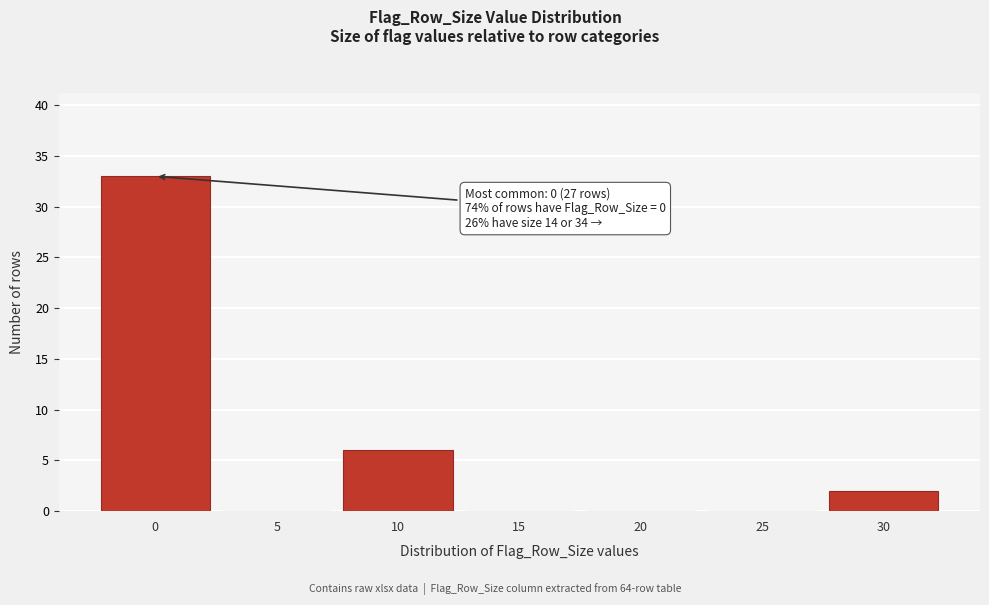

Reading left to right, what are all the values shown in this chart?

0=33	5=0	10=6	15=0	20=0	25=0	30=2